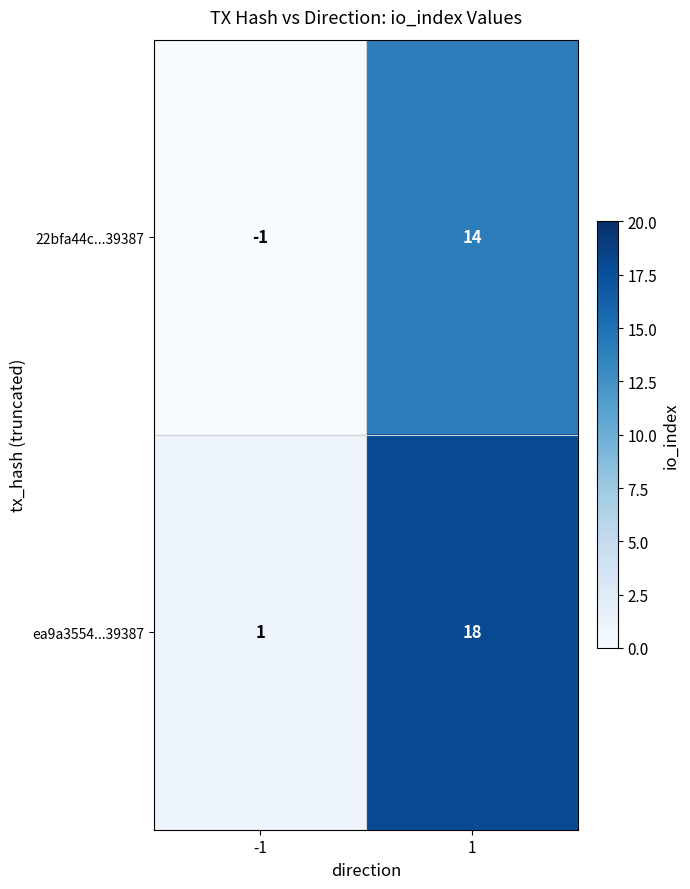

How many data points does each series have?

2